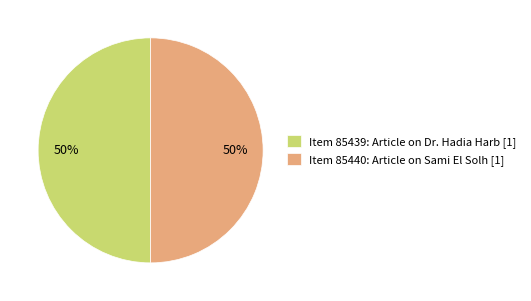

Is the sum of Item 85439: Article on Dr. Hadia Harb [1] and Item 85440: Article on Sami El Solh [1] greater than half?

Yes